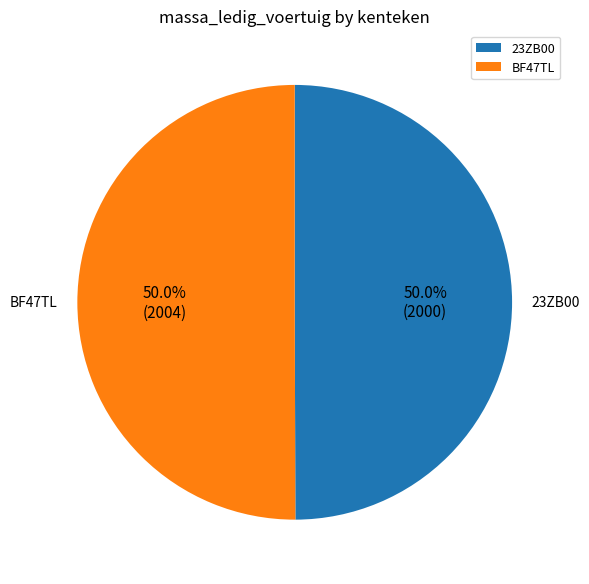

Approximately how many times larger is the value at BF47TL compared to 23ZB00?

1.0